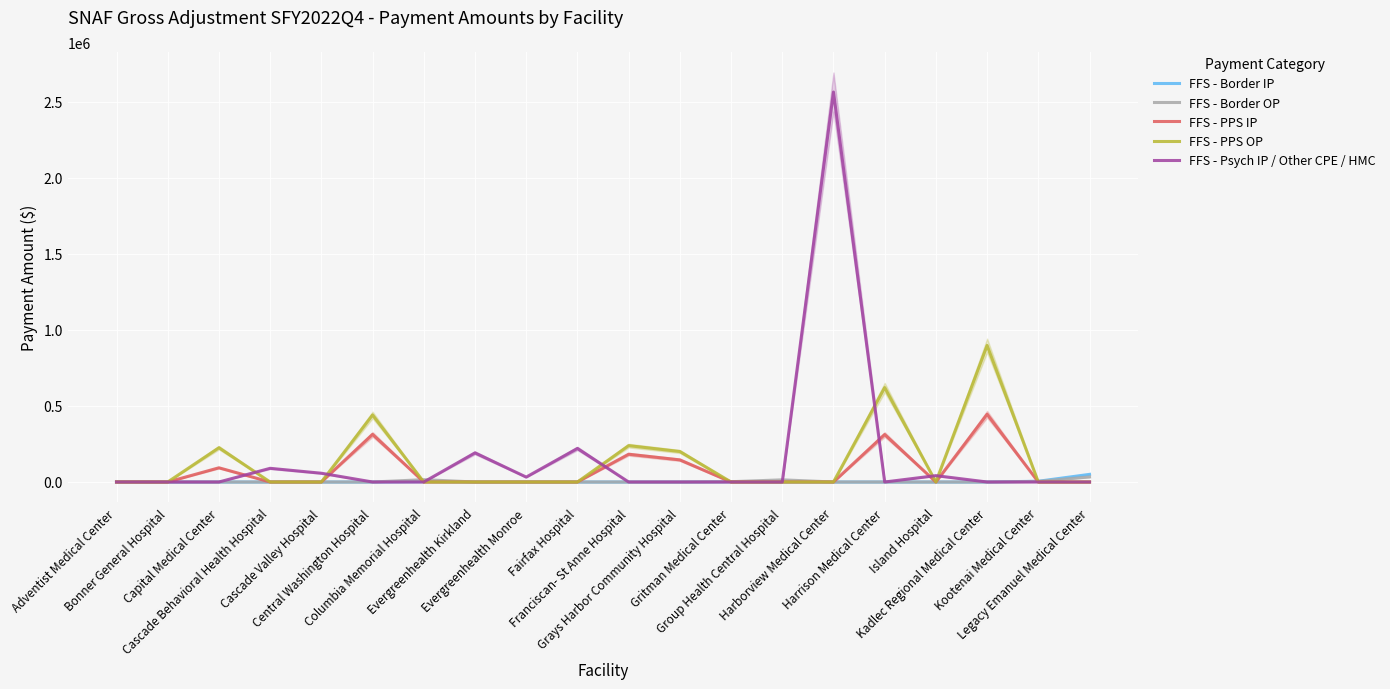

Which series has the largest total across all categories?

FFS - Psych IP / Other CPE / HMC